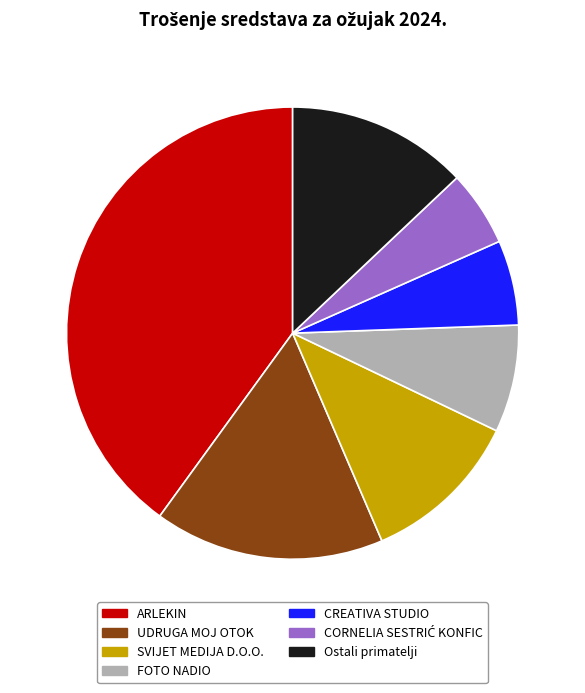

Is there a majority slice in this chart?

No